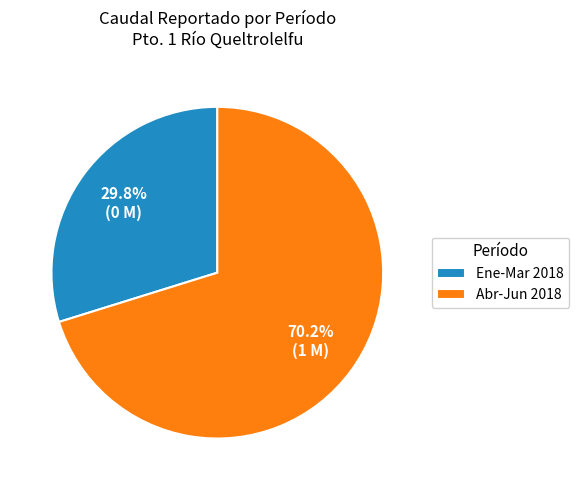

Rank the categories by value from highest to lowest.

Abr-Jun 2018, Ene-Mar 2018